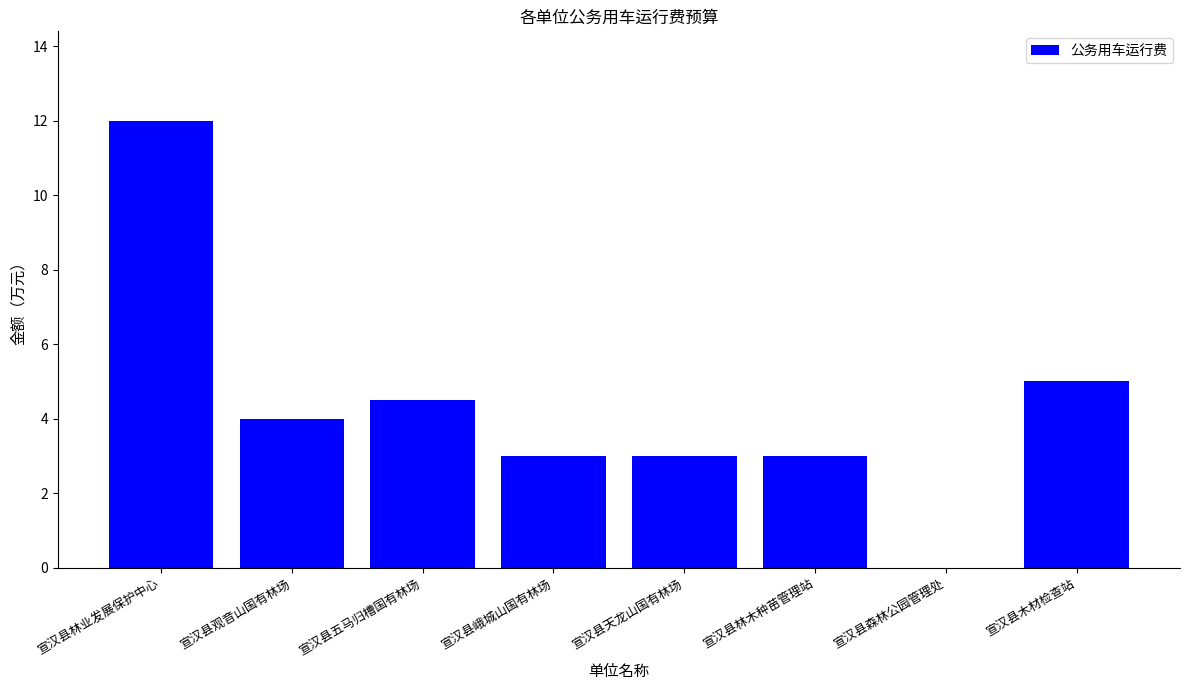

How many values are above zero?

7